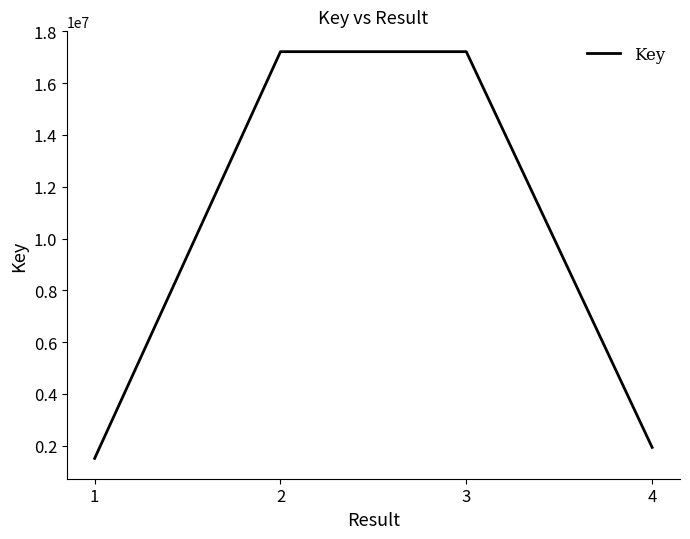

The chart shows a value of 1512579 at 1. True or false?

True